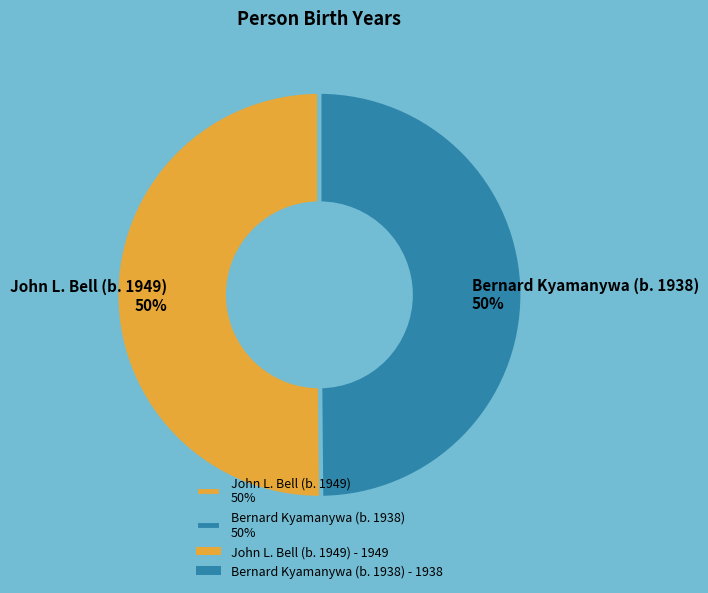

The Bernard Kyamanywa (b. 1938) slice represents 63% of the pie. True or false?

False